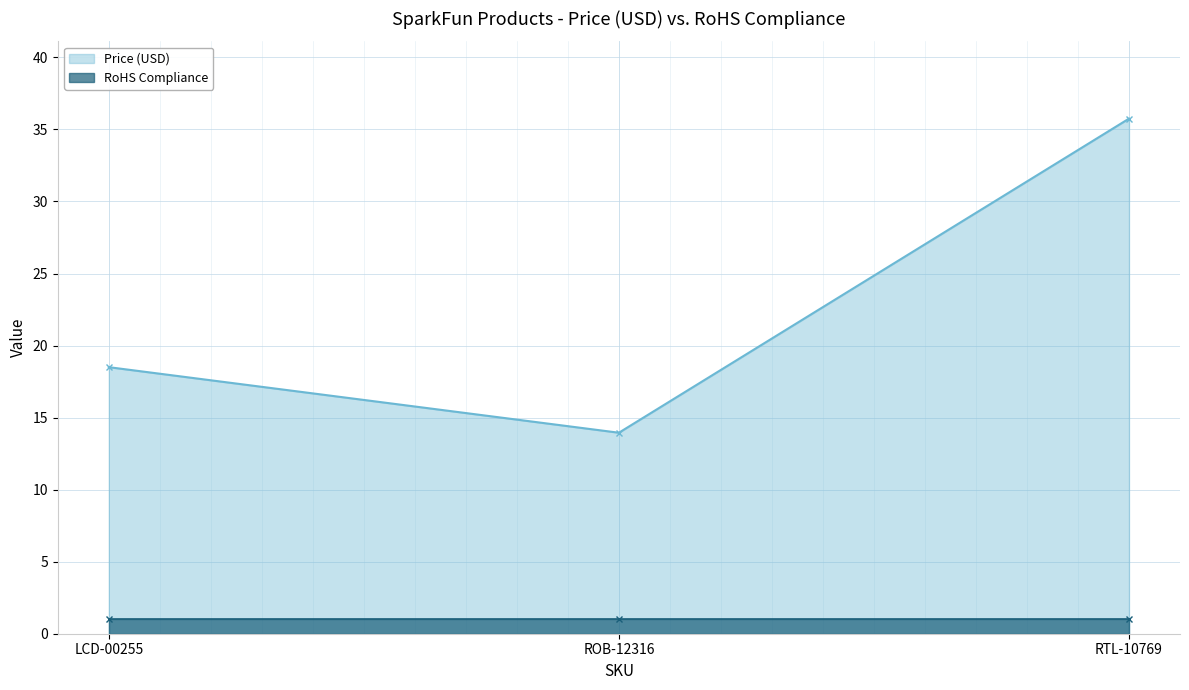

What is the value of the 2nd point from the left?

13.9